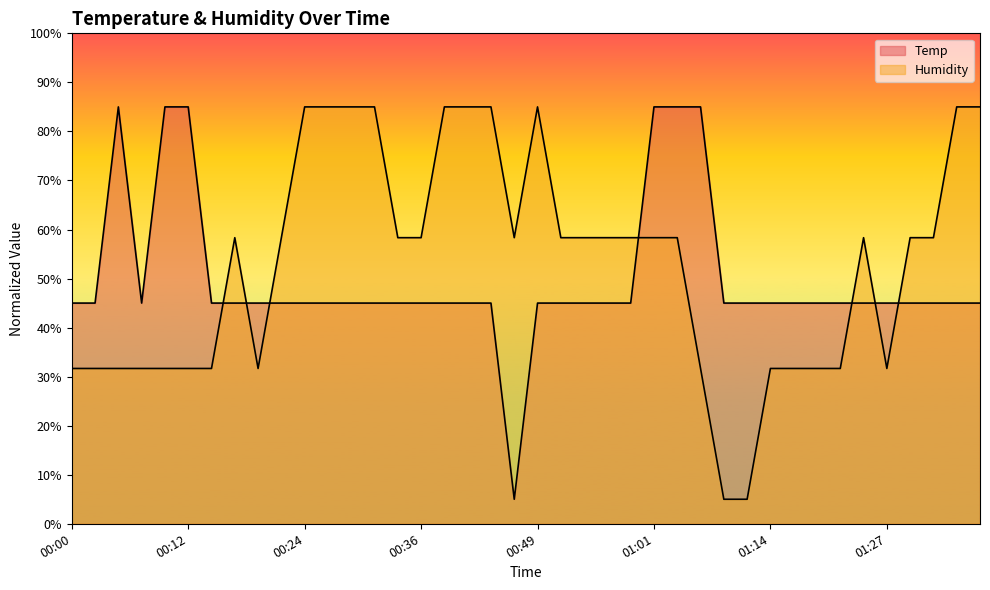

At which label does Humidity reach its minimum?

01:09